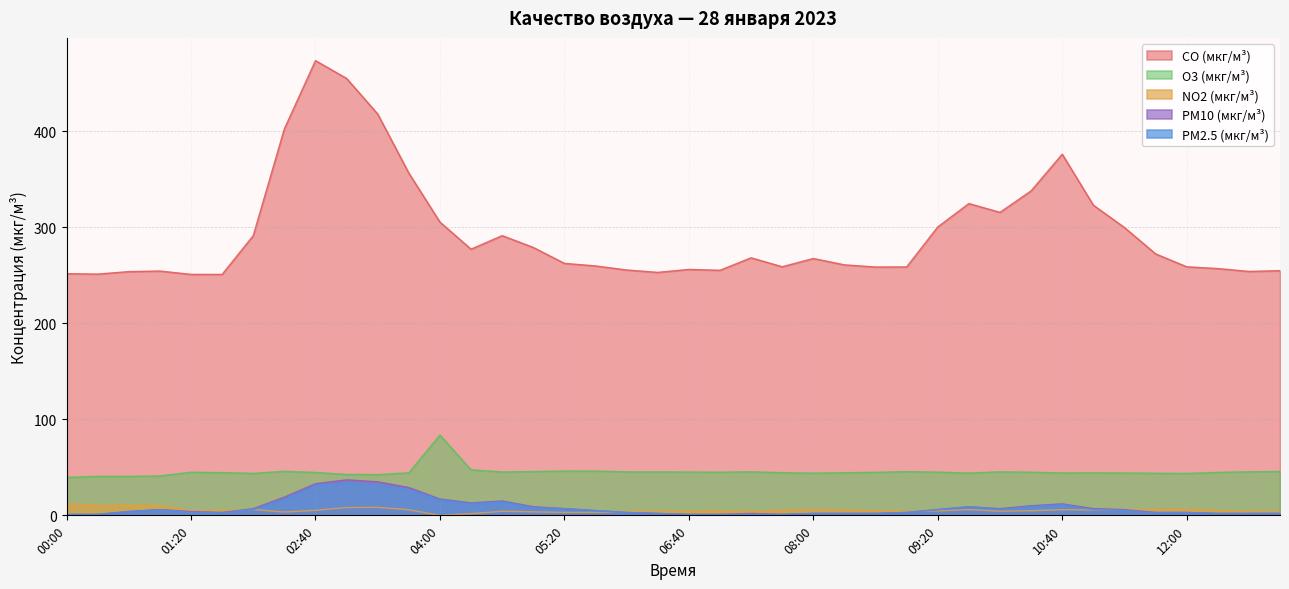

True or false: O3 (мкг/м³) has a value of 83.6 at 04:00.

True